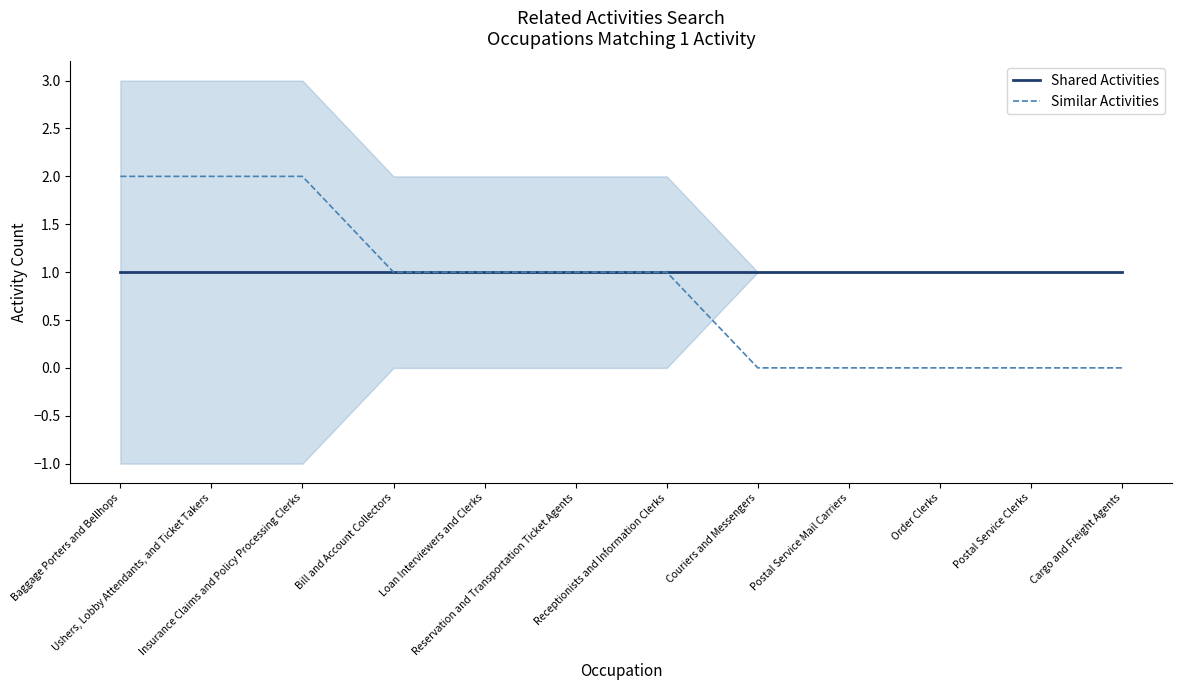

The Similar Activities series shows -1 at Cargo and Freight Agents. True or false?

False